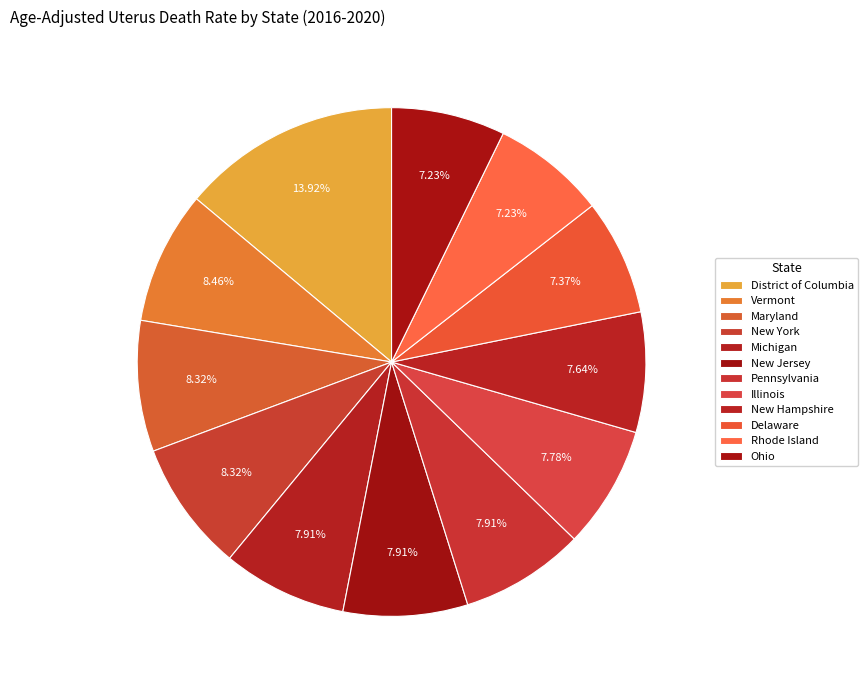

Count the number of slices in the pie.

12